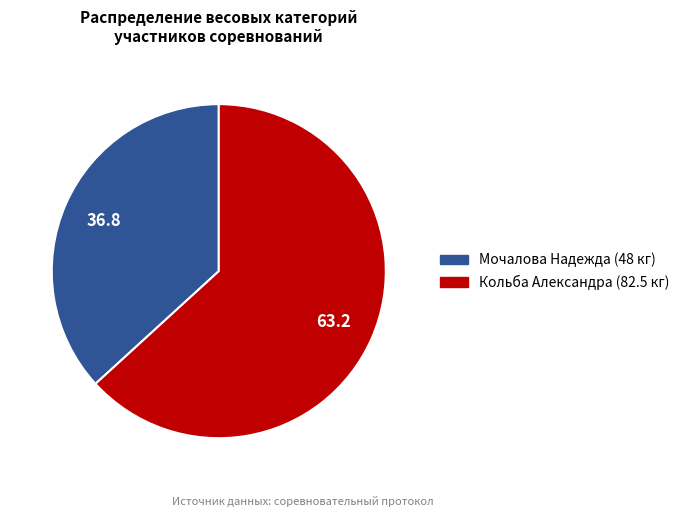

The Мочалова Надежда slice represents 46% of the pie. True or false?

False